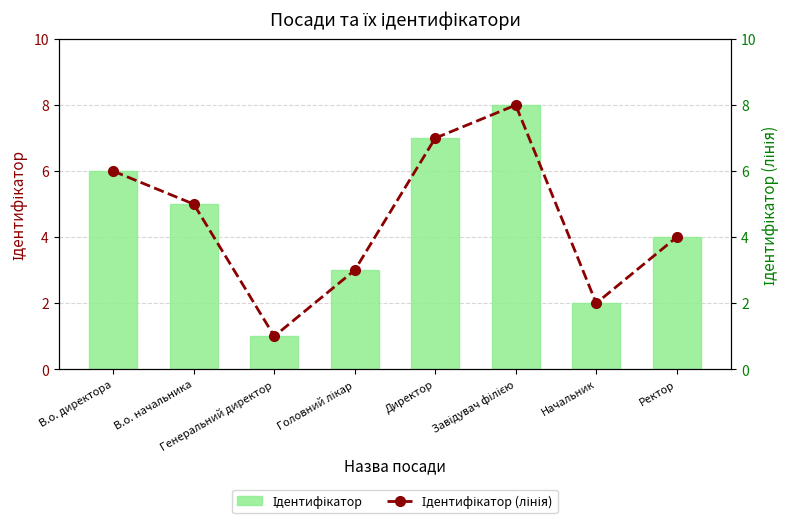

What are all the series names shown in the legend?

Ідентифікатор, Ідентифікатор (лінія)